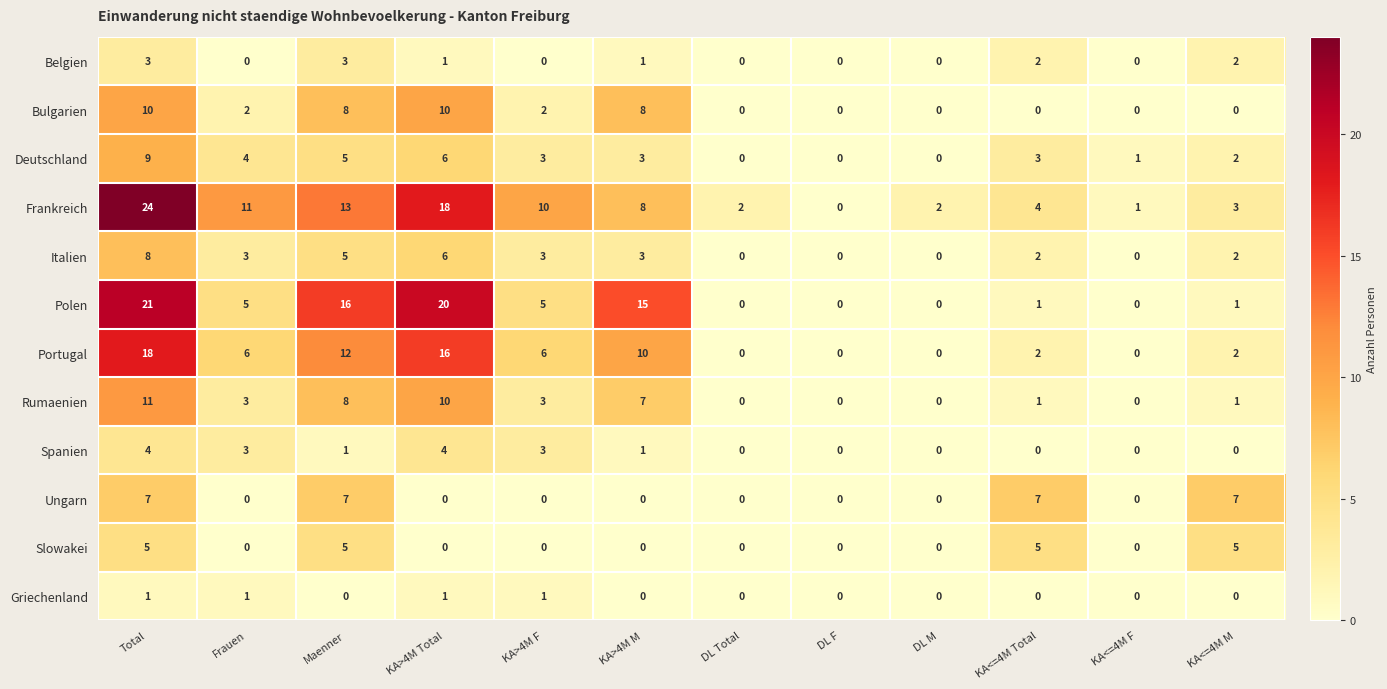

True or false: Bulgarien has a value of 6 at KA<=4M M.

False